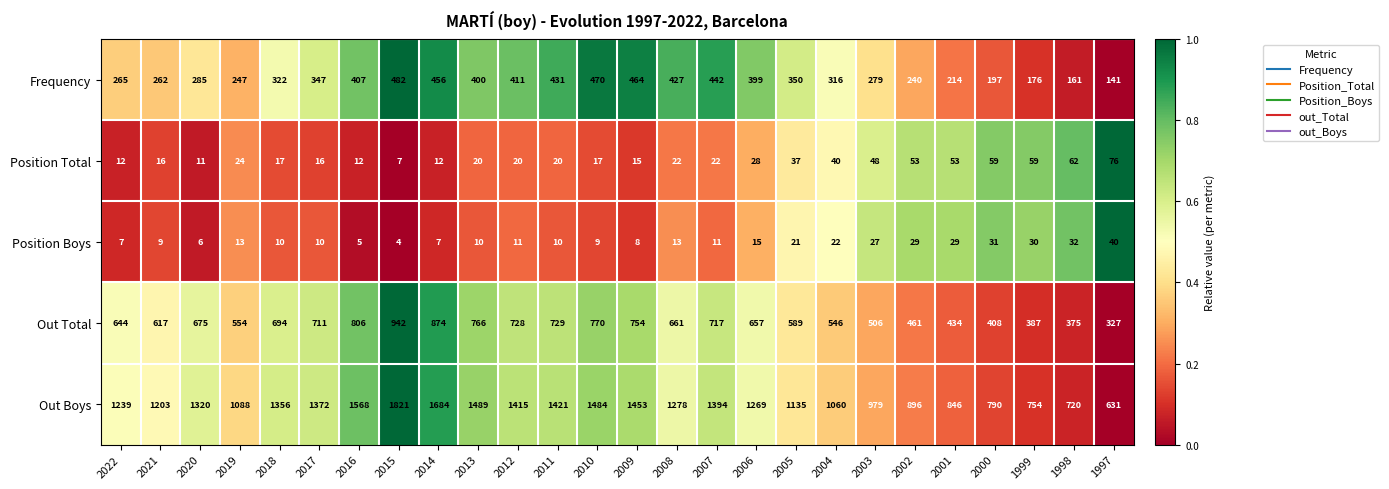

Which series has the largest total across all categories?

Out Boys